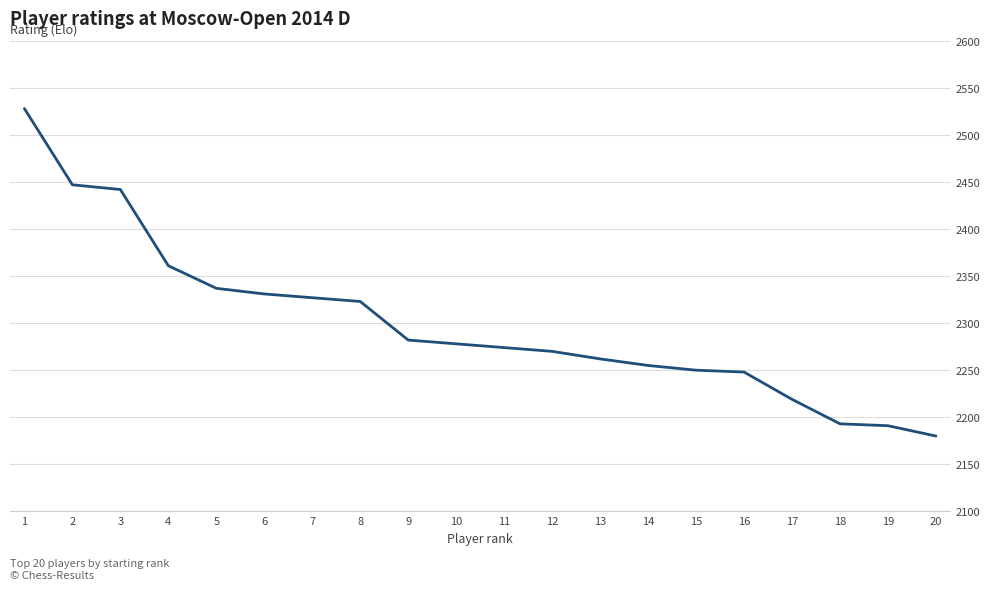

What is the difference between the values at 18 and 14?

62